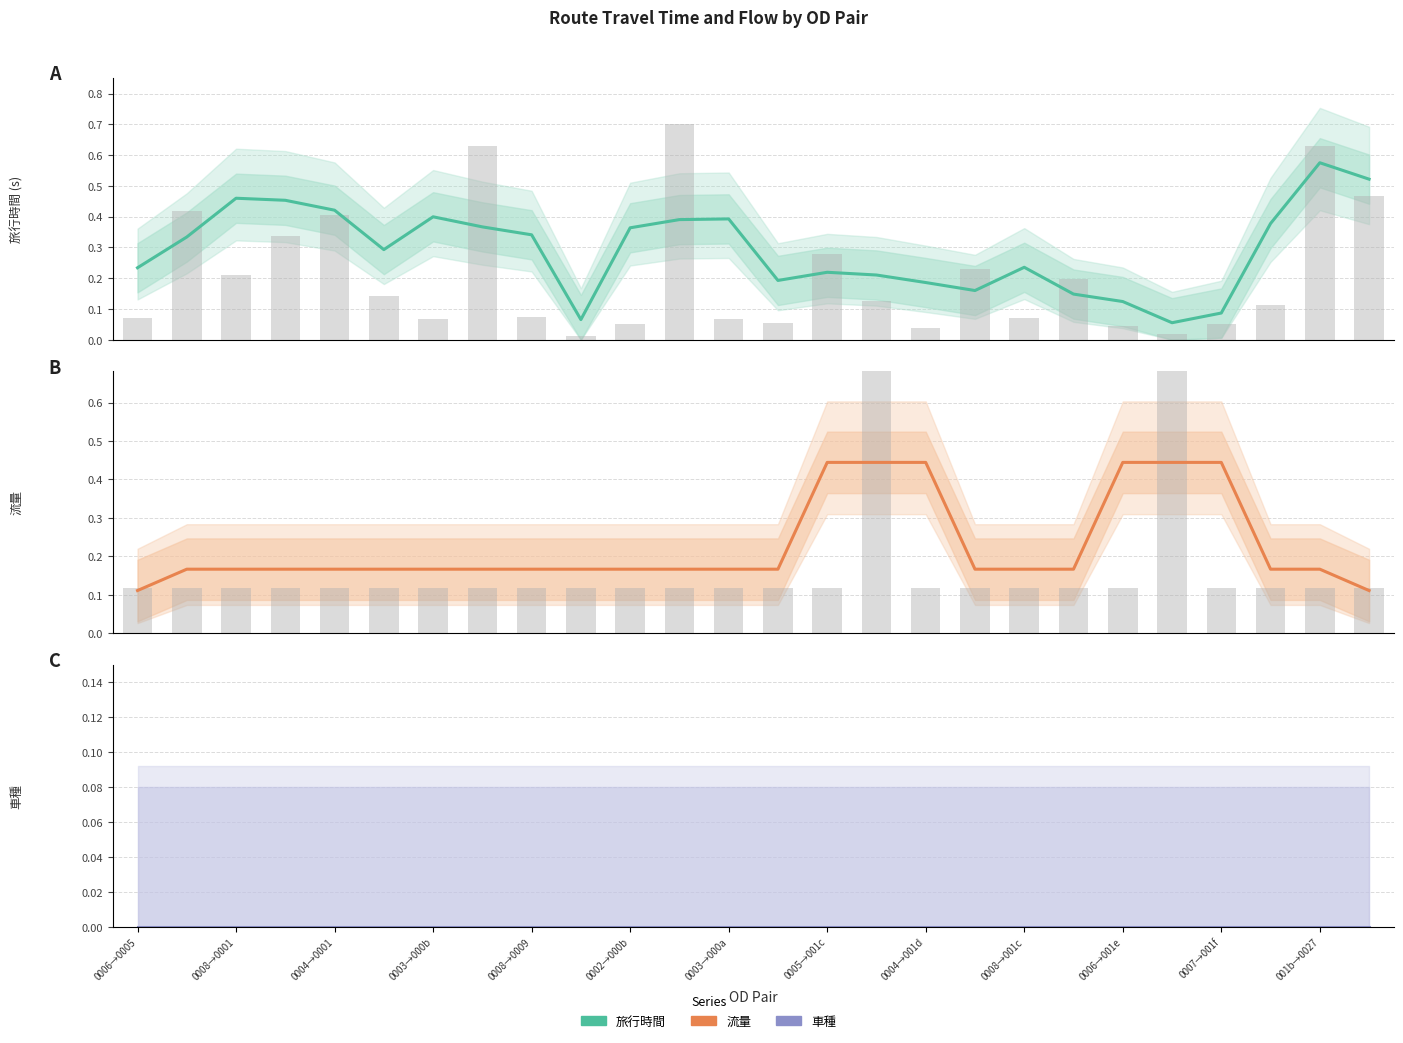

Reading left to right, list all the values displayed in this chart.

旅行時間: 0.2	0.3	0.5	0.5	0.4	0.3	0.4	0.4	0.3	0.1	0.4	0.4	0.4	0.2	0.2	0.2	0.2	0.2	0.2	0.1	0.1	0.1	0.1	0.4	0.6	0.5
流量: 0.1	0.2	0.2	0.2	0.2	0.2	0.2	0.2	0.2	0.2	0.2	0.2	0.2	0.2	0.4	0.4	0.4	0.2	0.2	0.2	0.4	0.4	0.4	0.2	0.2	0.1
車種: 0.0	0.0	0.0	0.0	0.0	0.0	0.0	0.0	0.0	0.0	0.0	0.0	0.0	0.0	0.0	0.0	0.0	0.0	0.0	0.0	0.0	0.0	0.0	0.0	0.0	0.0